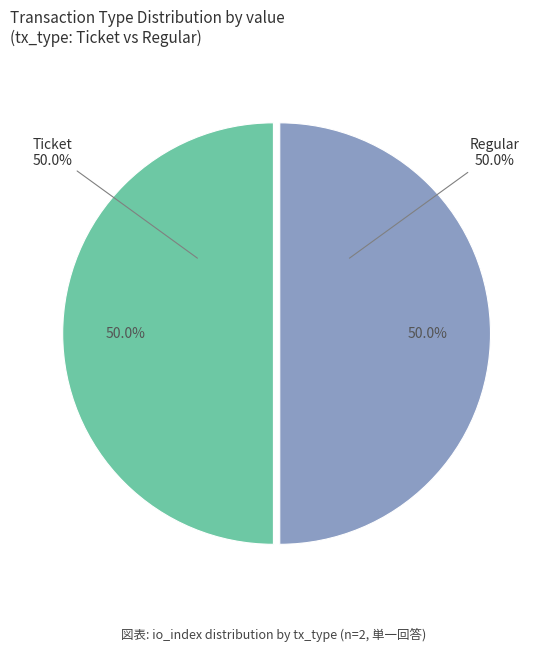

True or false: Regular (io_index=10) accounts for 86% of the total.

False